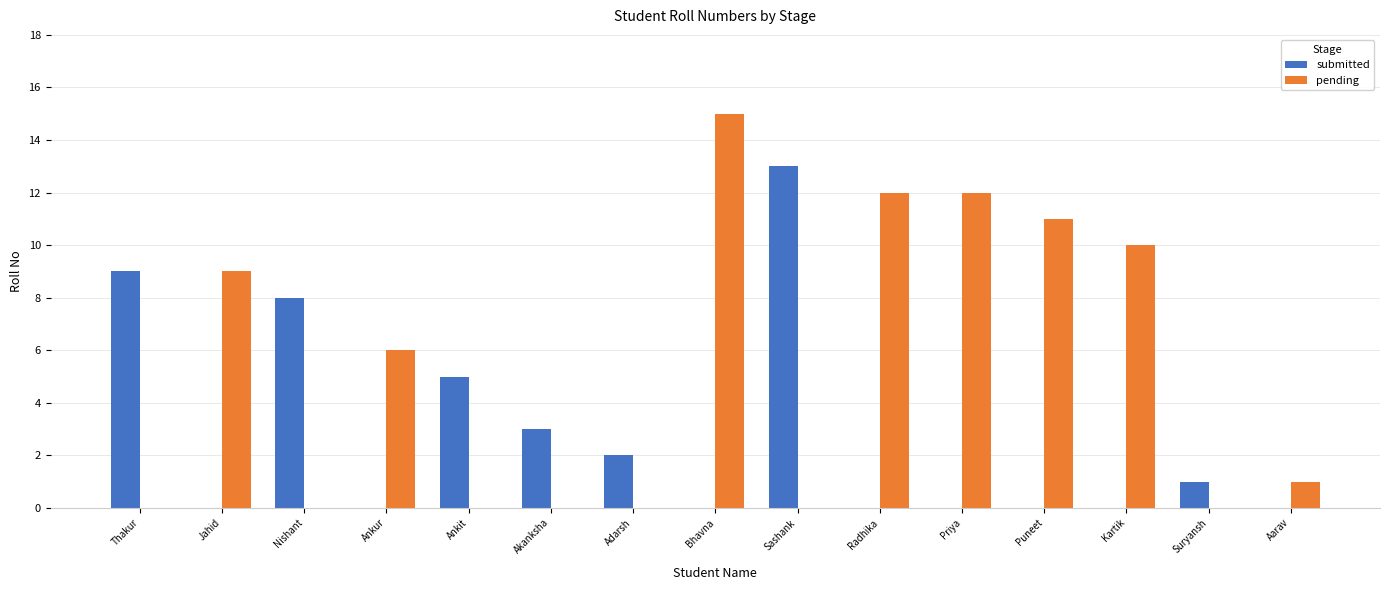

At which category is the sum across all series the highest?

Bhavna